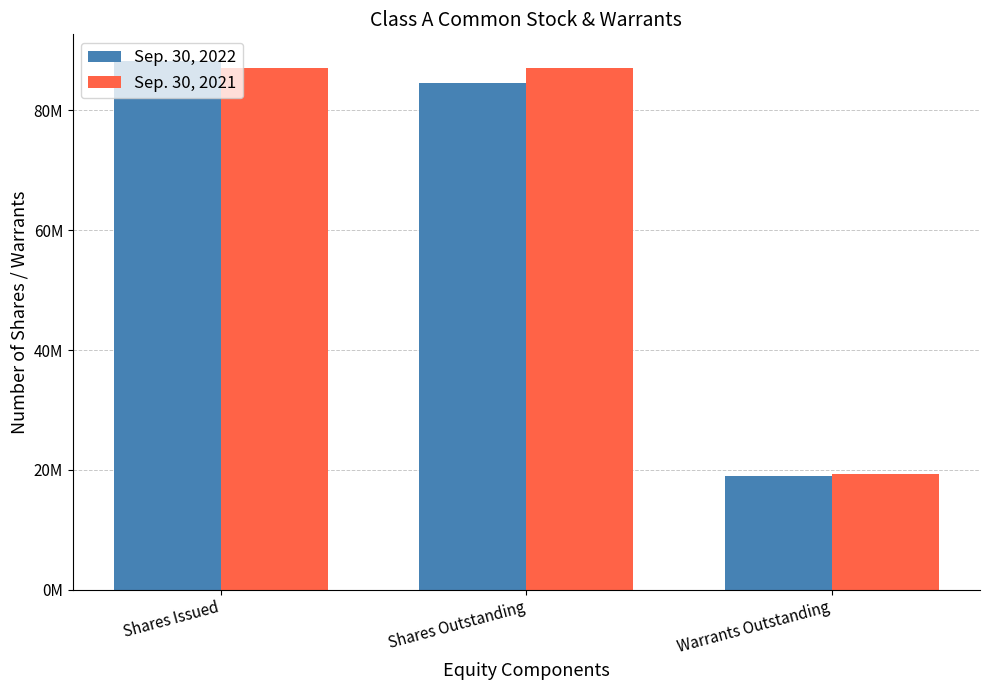

The Sep. 30, 2022 series shows 140010238 at Shares Issued. True or false?

False